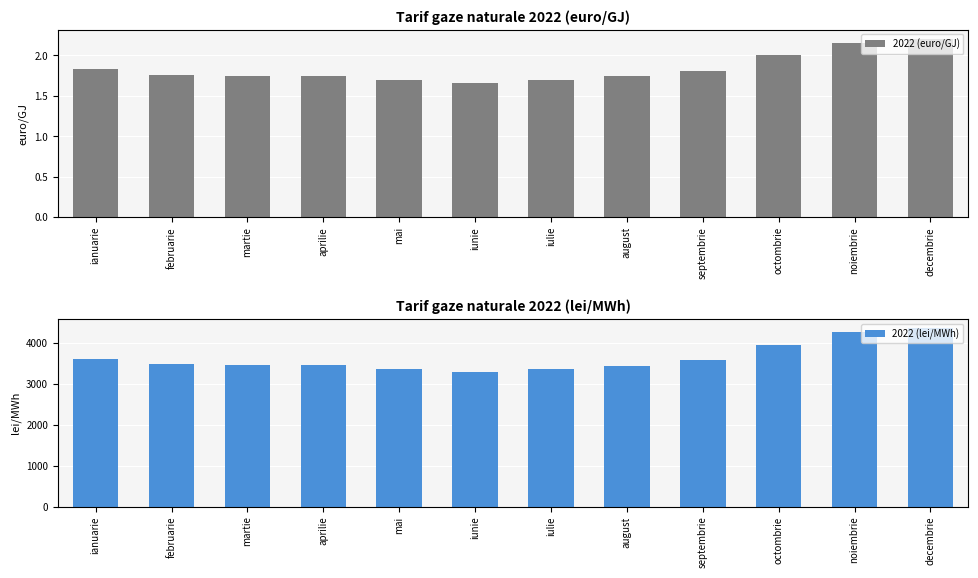

What is the difference between the maximum and minimum values in the 2022 (euro/GJ) series?

0.6